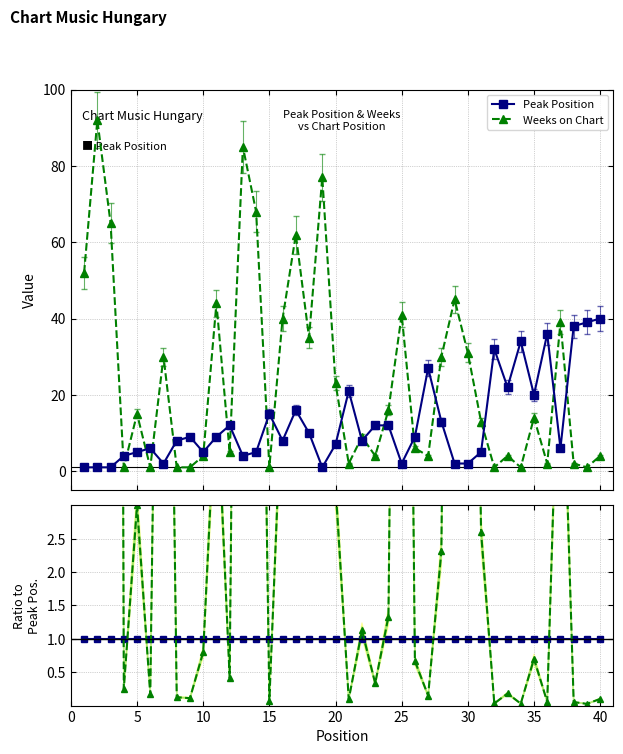

True or false: Peak Position has more than 2 interior local peaks.

True